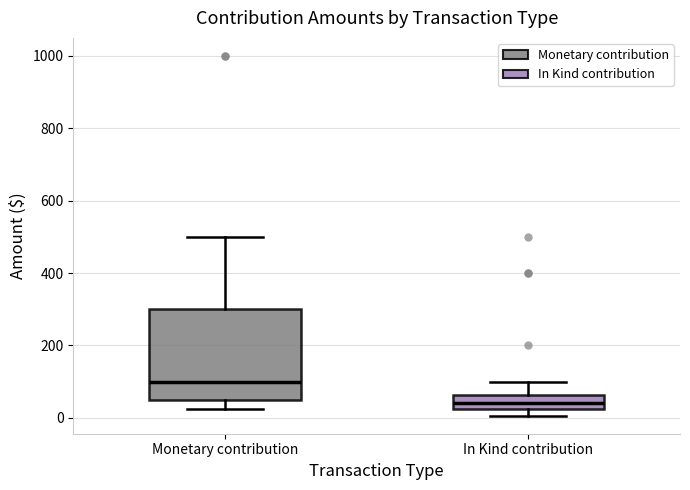

Where is the lower edge of the box for Monetary contribution on the y-axis? The values are not printed on the chart, so give them approximately, as read against the axis.

60